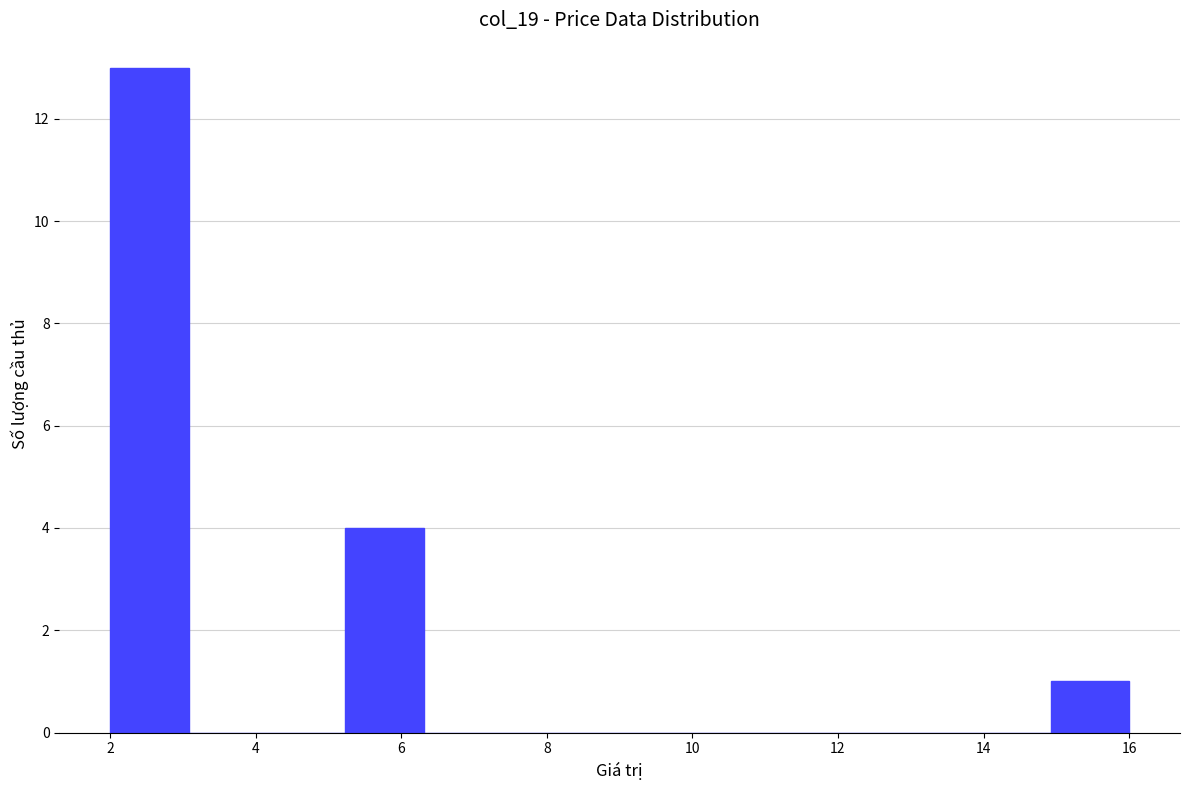

What is the height of the bar covering 5.2 to 6.4 on the x-axis? Neither the bar edges nor the heights are printed on the chart, so give them approximately, as read against the axes.

4